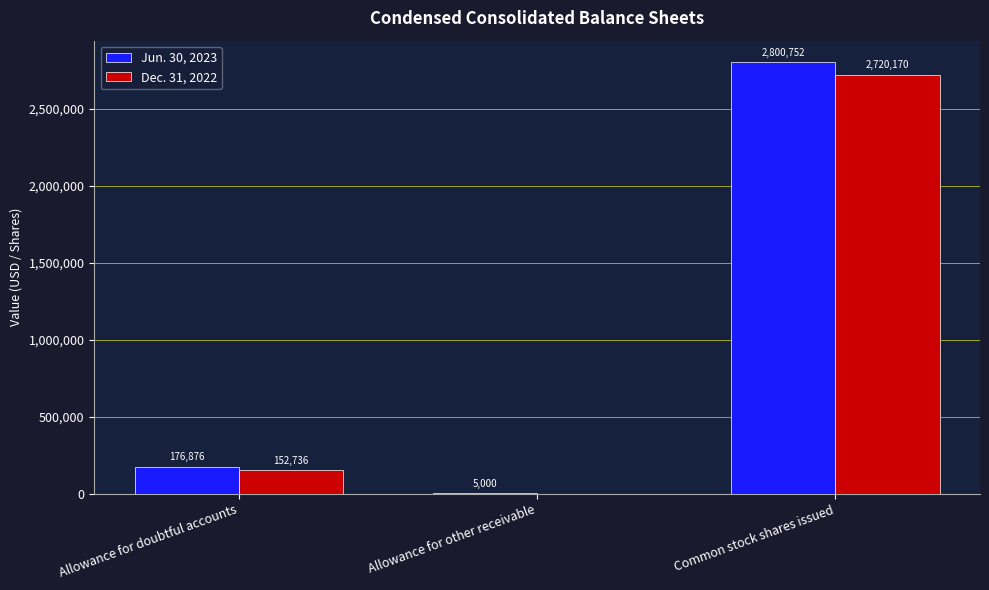

How many groups of bars are there?

3